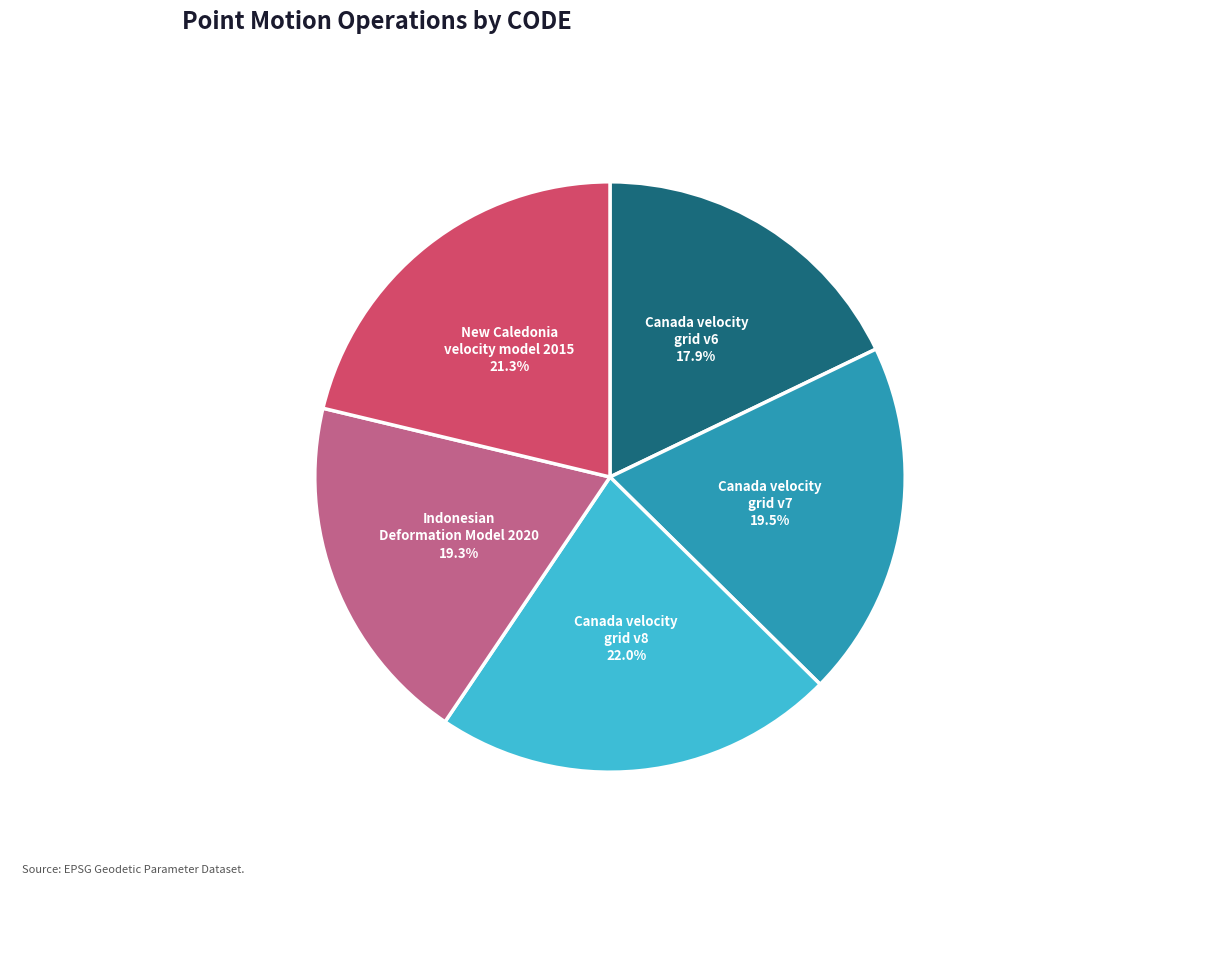

Does any single category account for the majority?

No